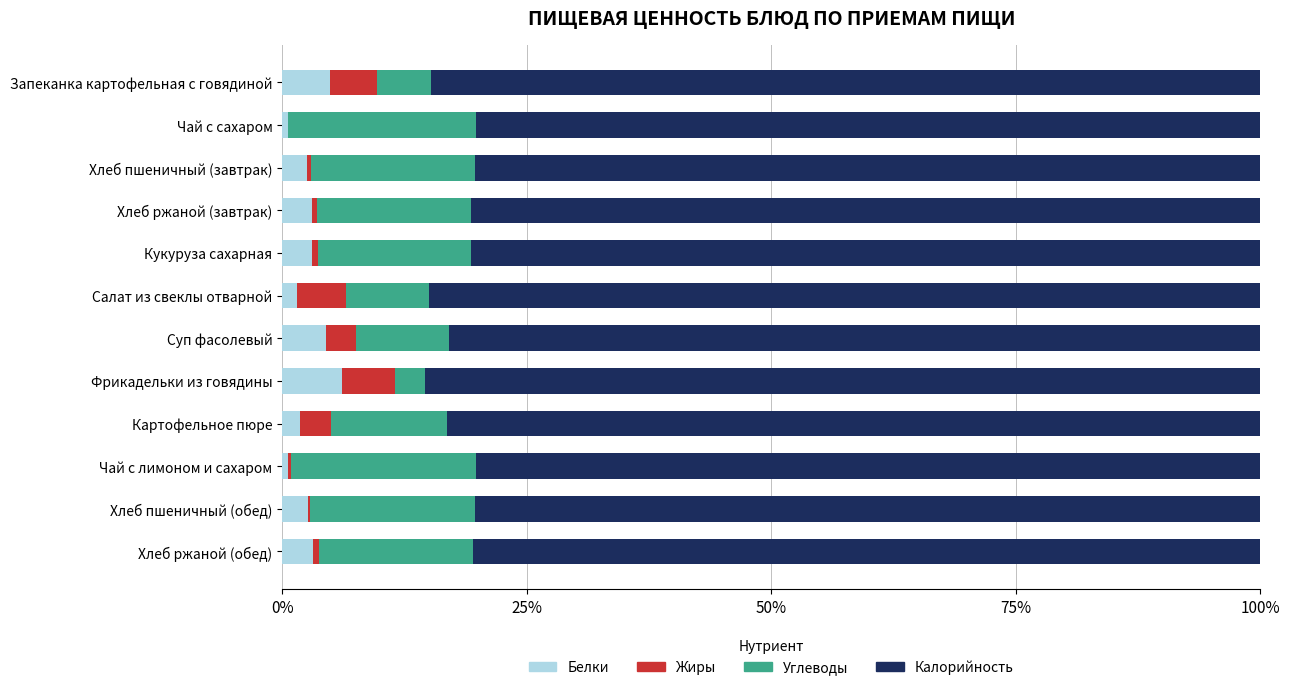

What are all the series names shown in the legend?

Белки, Жиры, Углеводы, Калорийность